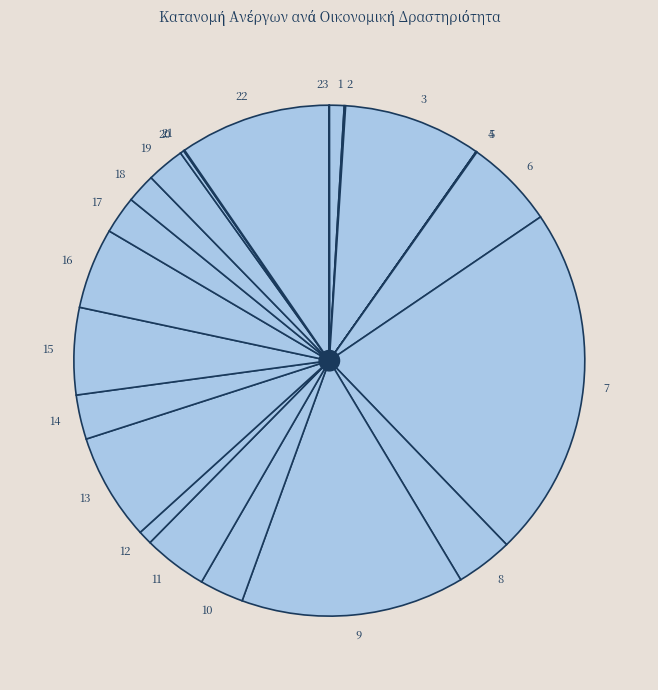

Is there any slice that represents more than half of the pie?

No